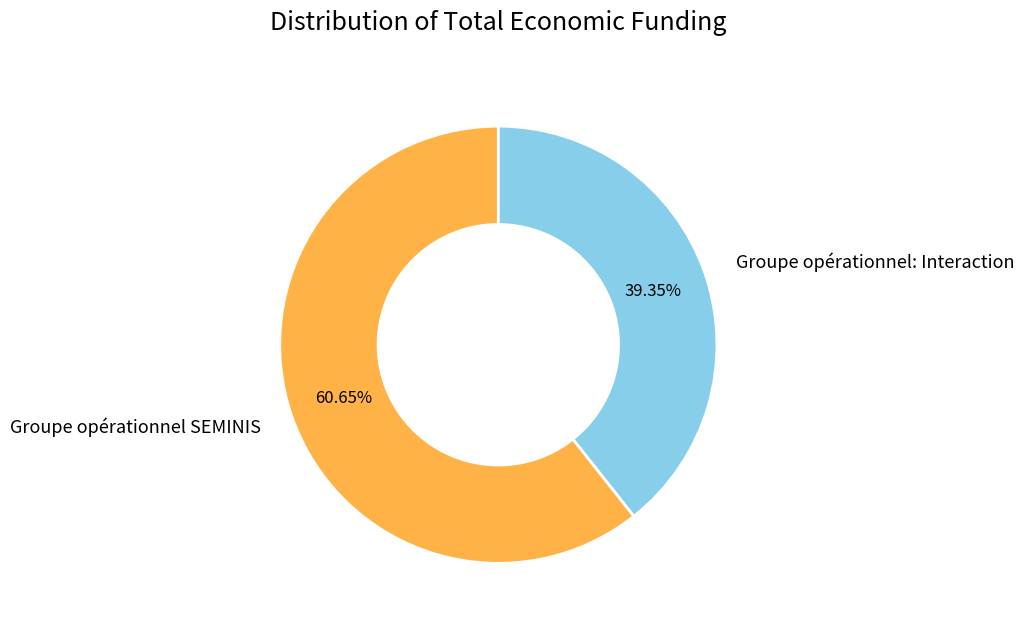

What percentage do Groupe opérationnel: Interaction and Groupe opérationnel SEMINIS together represent?

100.0%